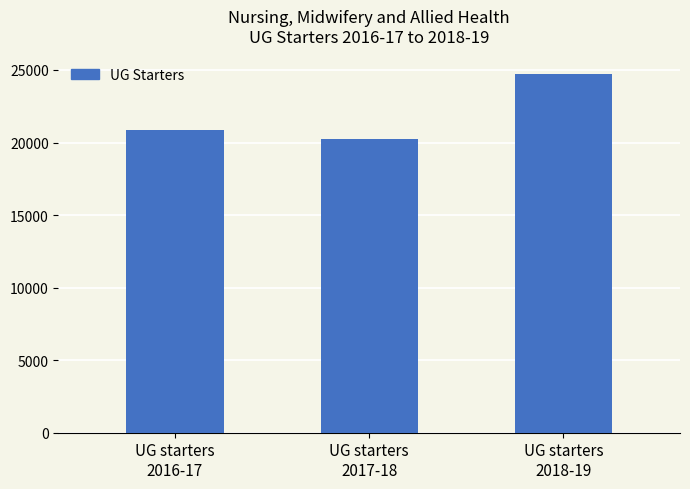

At which category does the chart reach its minimum across all series?

UG starters
2017-18